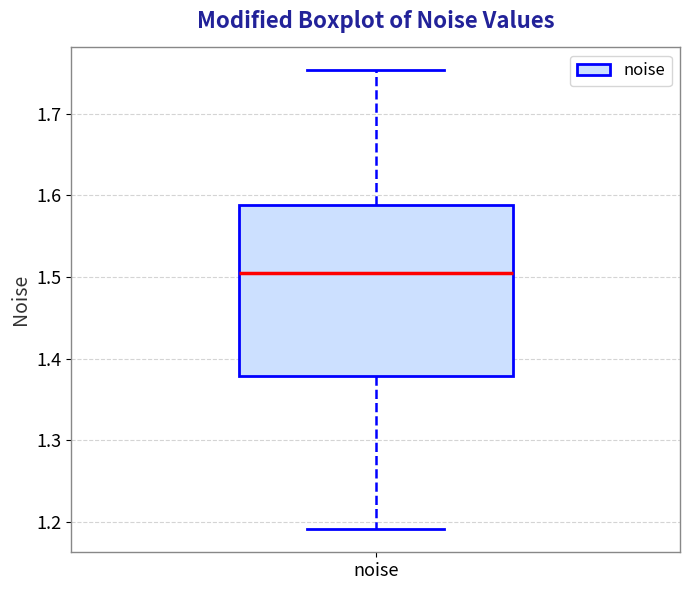

Where does the upper whisker of the box for noise end on the y-axis? The values are not printed on the chart, so give them approximately, as read against the axis.

1.75